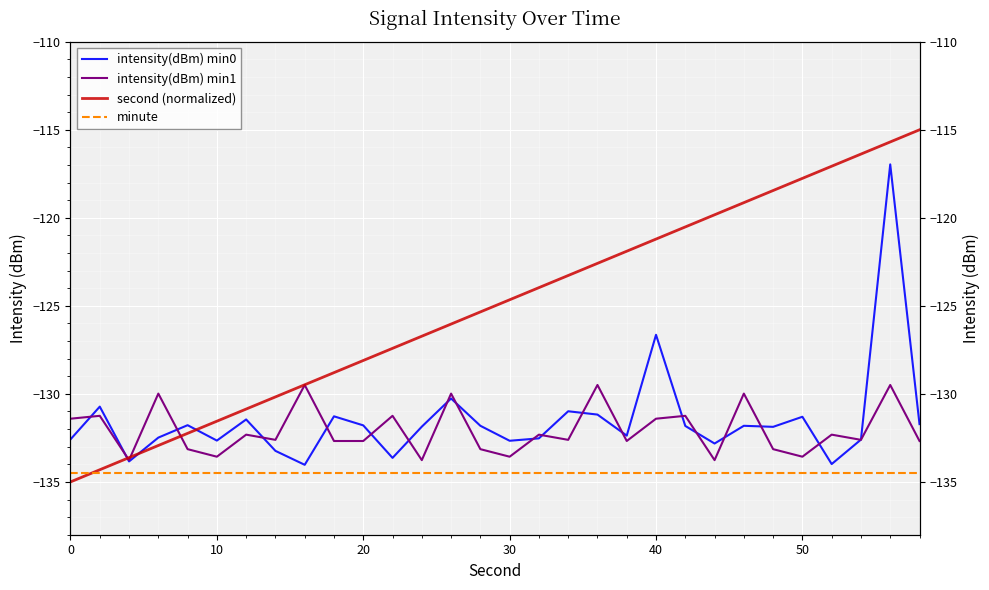

In intensity(dBm) min0, how many points are higher than both neighbors (excluding endpoints)?

10